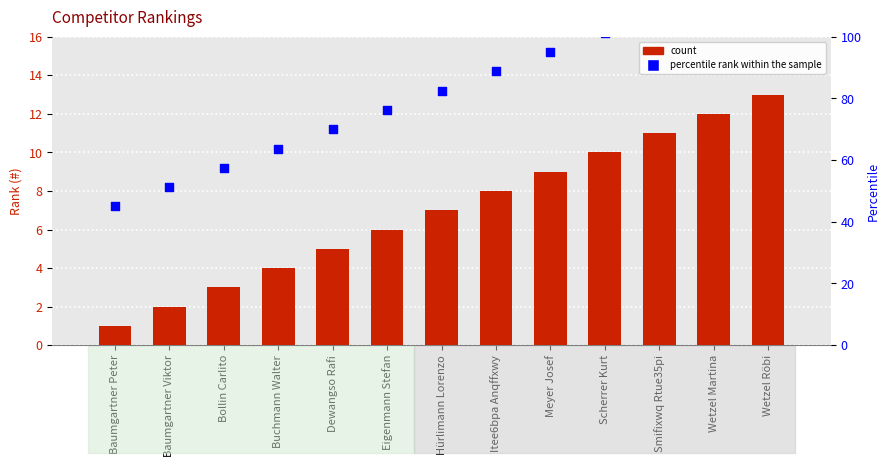

Which series contains the highest Y value?

percentile rank within the sample